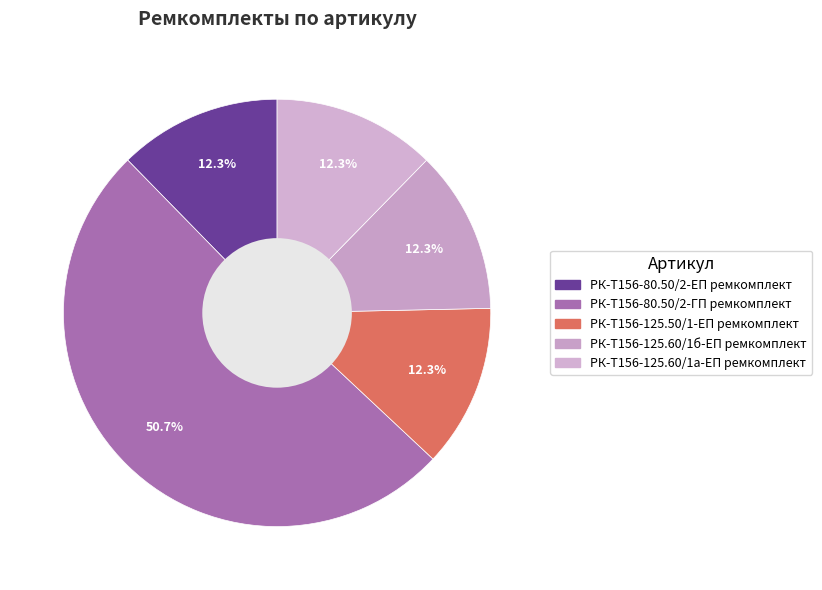

What is the smallest slice in the pie chart?

РК-Т156-80.50/2-ЕП ремкомплект